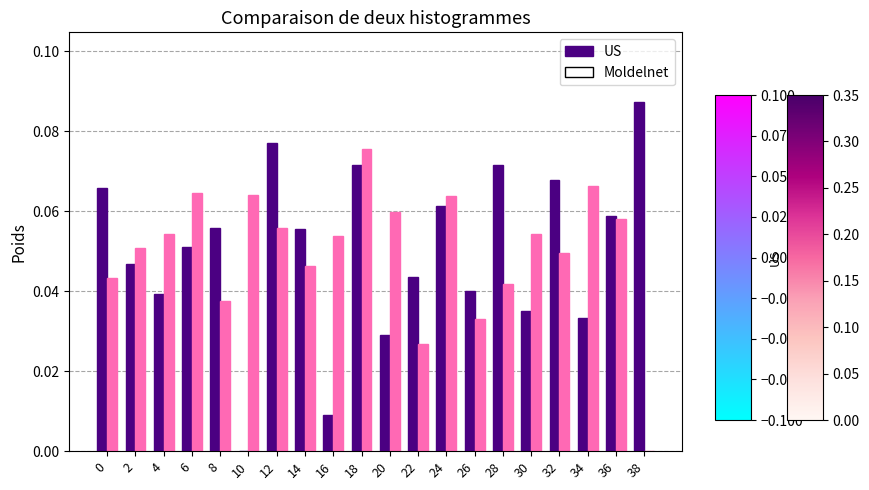

At which category is the sum across all series the highest?

18